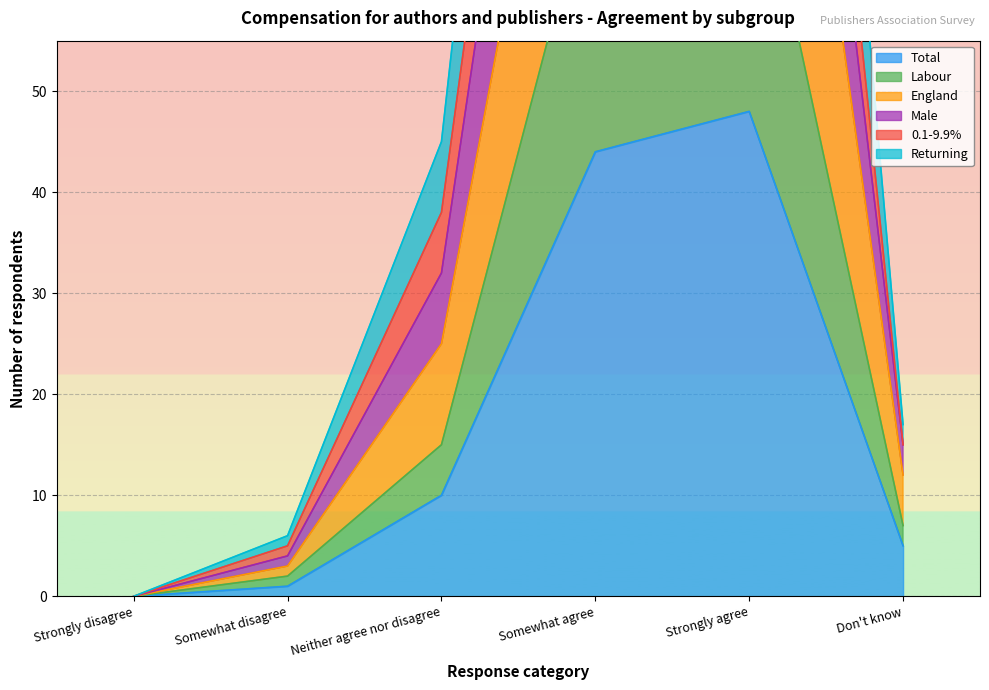

How many values in the Total series exceed 10?

2